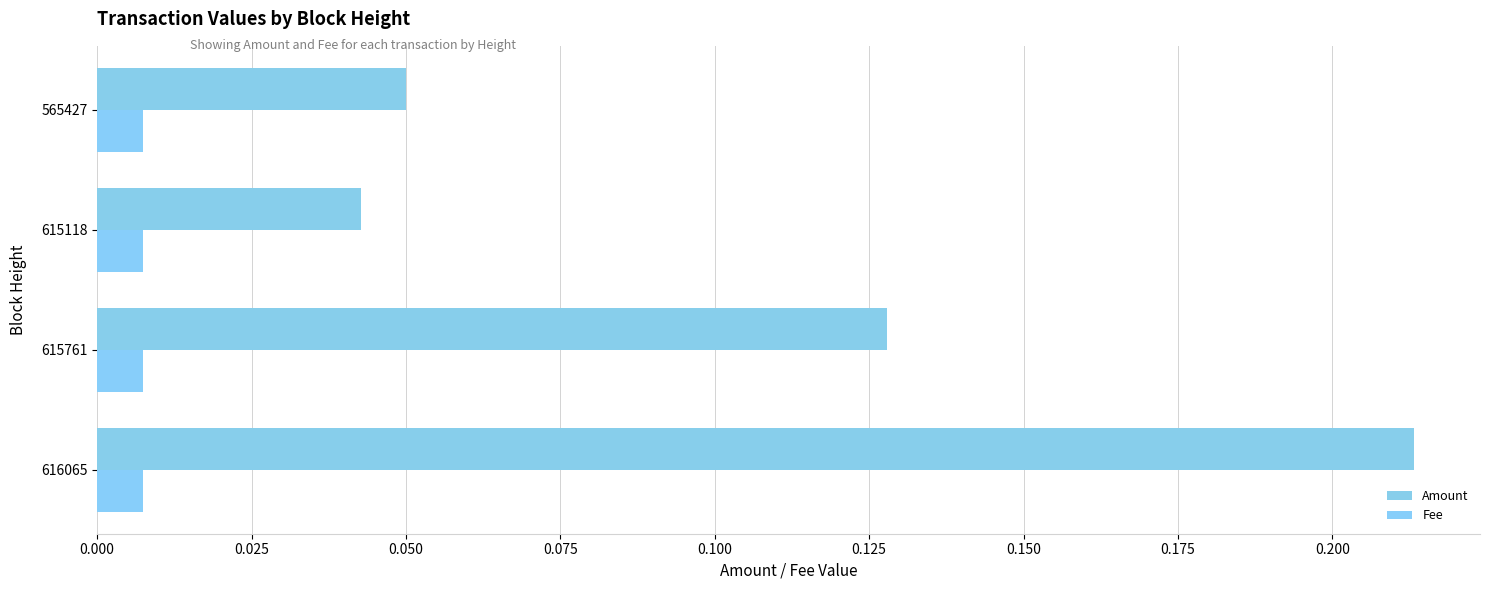

Count the number of data series in this chart.

2